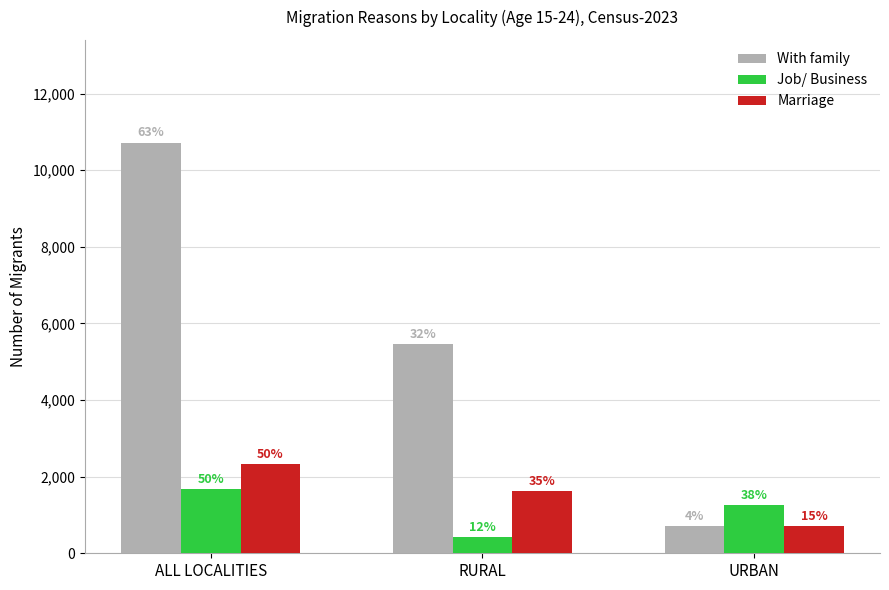

Reading right to left, list all the values displayed in this chart.

With family: 704	5462	10722
Job/ Business: 1256	413	1669
Marriage: 704	1618	2322